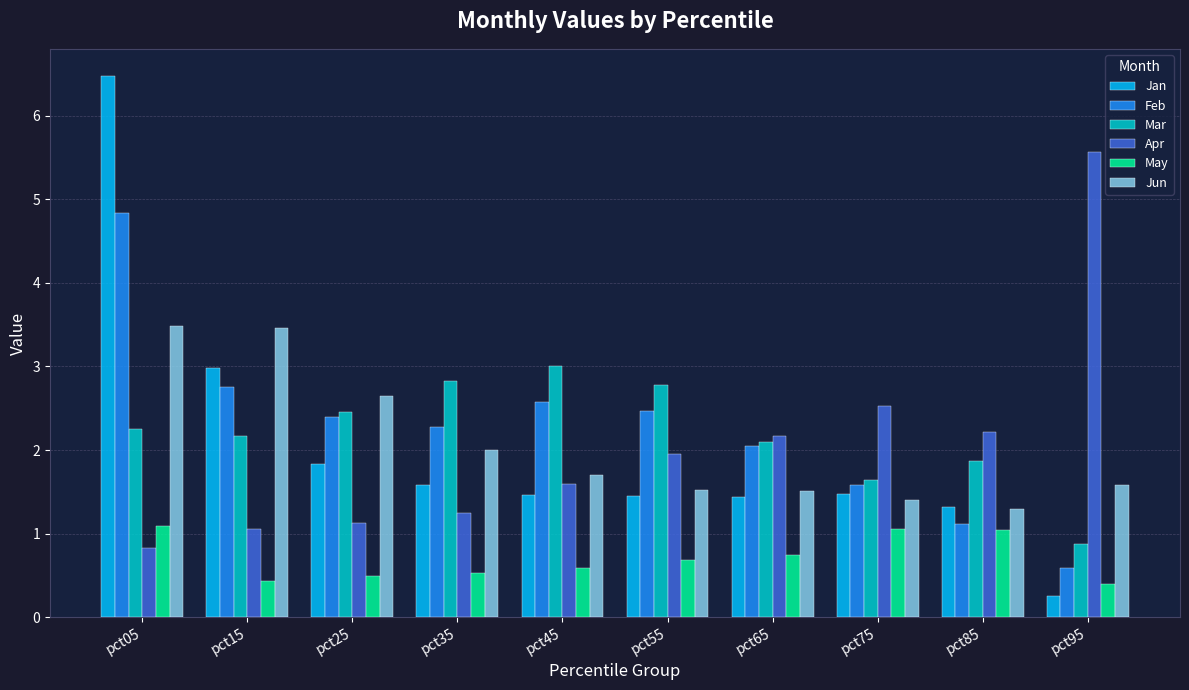

What is the average value of the May series?

0.7